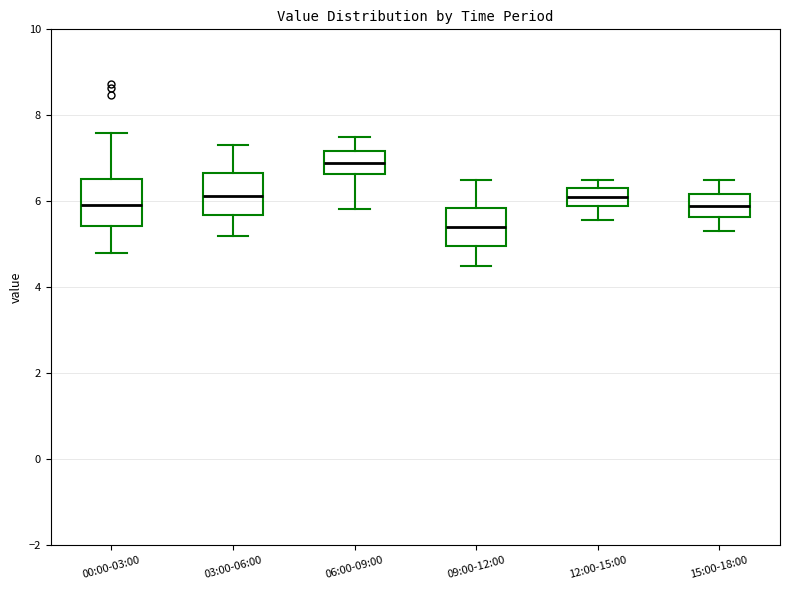

Reading left to right, read every box against the y-axis: the position of its median line, the range the box covers, and the ends of its whiskers. The values are not printed on the chart, so give them approximately, as read against the axis.

00:00-03:00: median 6.0, box 5.4 to 6.6, whiskers 4.8 to 7.6
03:00-06:00: median 6.2, box 5.6 to 6.6, whiskers 5.2 to 7.4
06:00-09:00: median 7.0, box 6.6 to 7.2, whiskers 5.8 to 7.6
09:00-12:00: median 5.4, box 5.0 to 5.8, whiskers 4.6 to 6.6
12:00-15:00: median 6.2, box 5.8 to 6.4, whiskers 5.6 to 6.6
15:00-18:00: median 6.0, box 5.6 to 6.2, whiskers 5.4 to 6.6